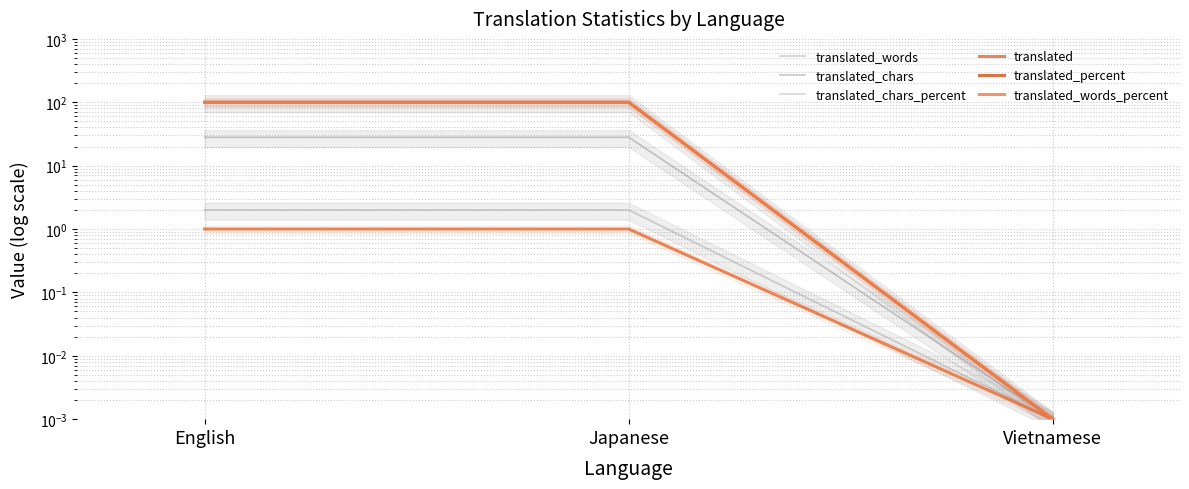

At how many categories does at least one series exceed 1?

2